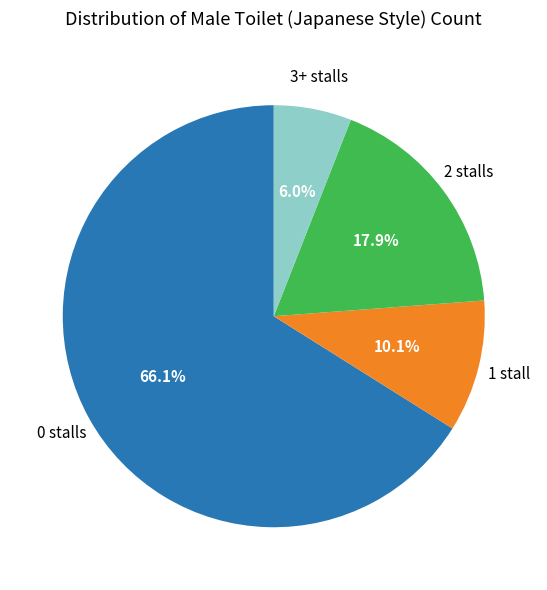

Does any single category account for the majority?

Yes